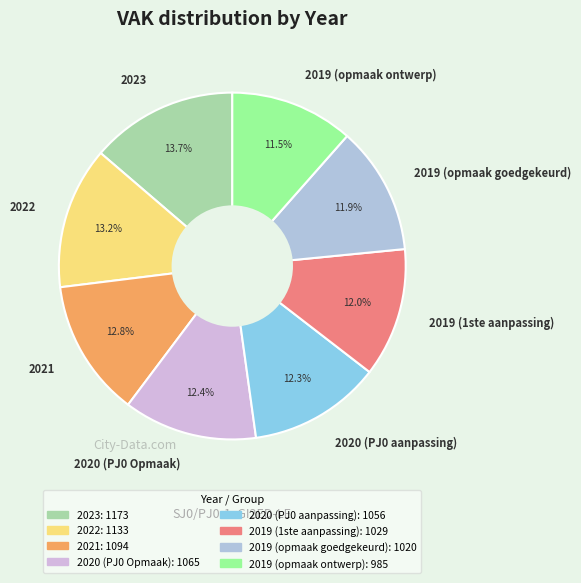

Combined, do 2019 (1ste aanpassing) and 2020 (PJ0 aanpassing) account for over 50%?

No